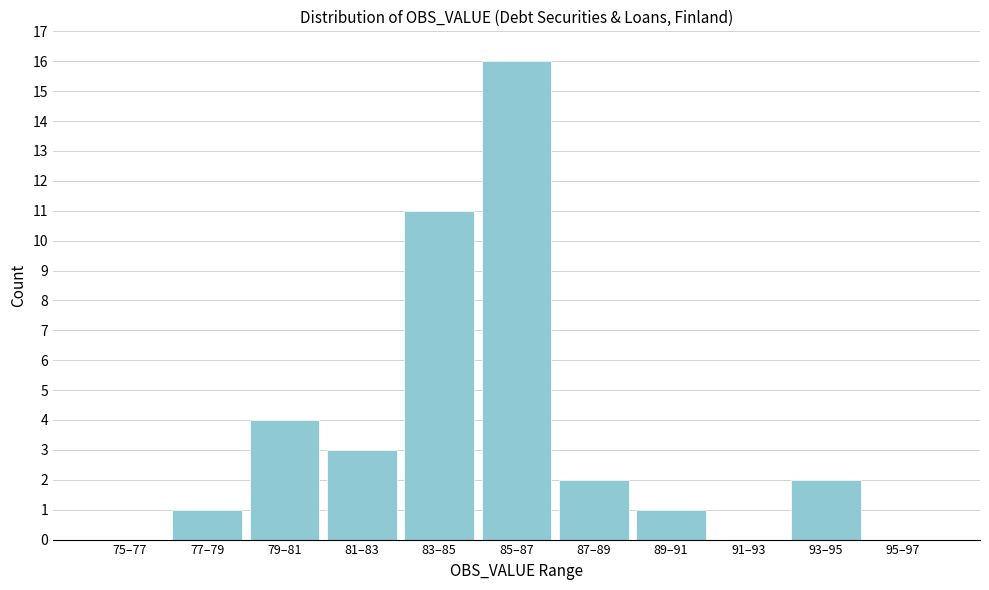

Reading left to right, transcribe all the data shown in this chart.

75–77=0	77–79=1	79–81=4	81–83=3	83–85=11	85–87=16	87–89=2	89–91=1	91–93=0	93–95=2	95–97=0